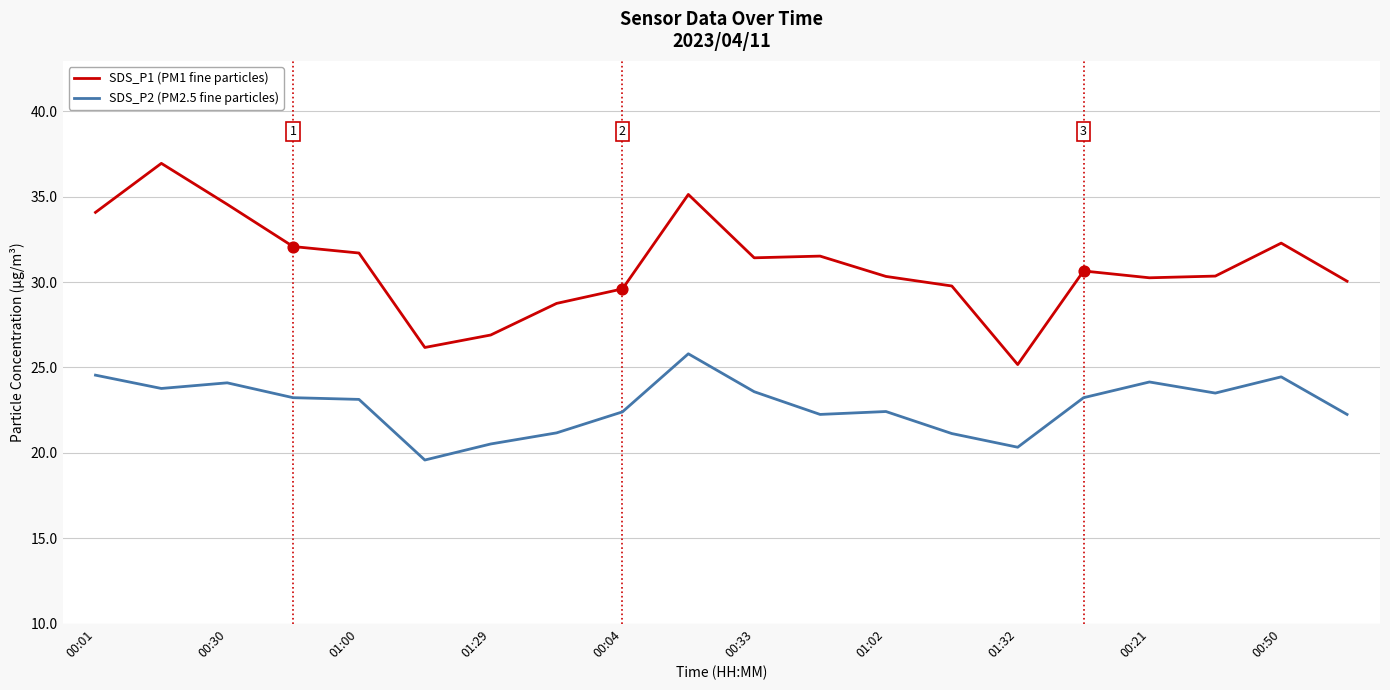

What are all the series names shown in the legend?

SDS_P1 (PM1 fine particles), SDS_P2 (PM2.5 fine particles)